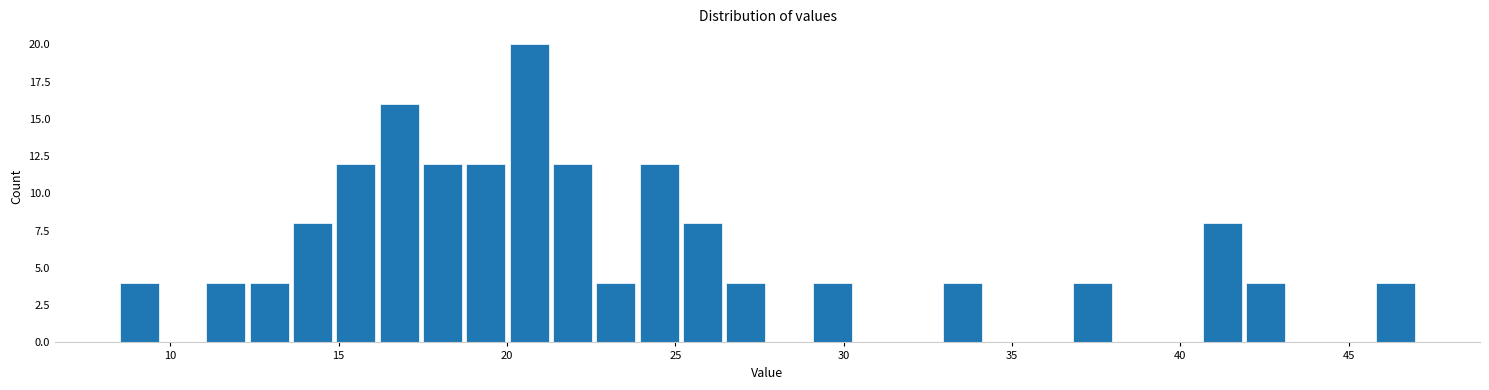

Read against the x-axis, roughly where is the centre of the tallest bar?

20.5